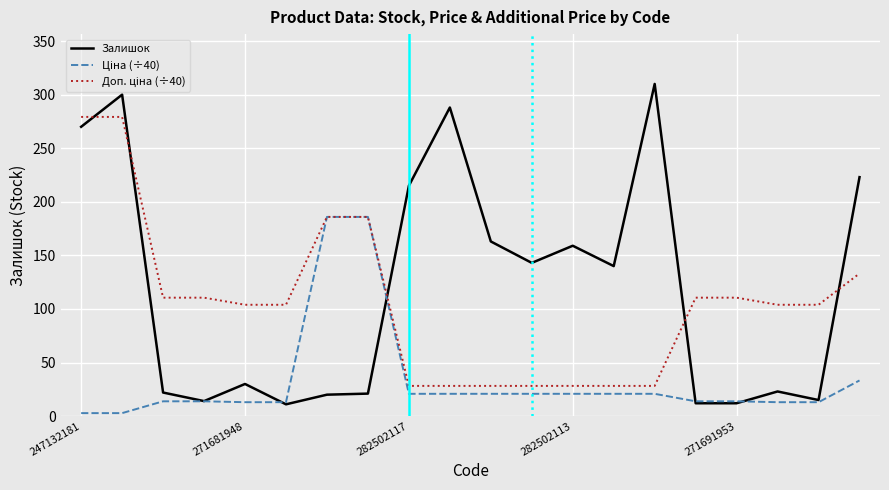

Does the chart display data point markers on the line(s)?

No